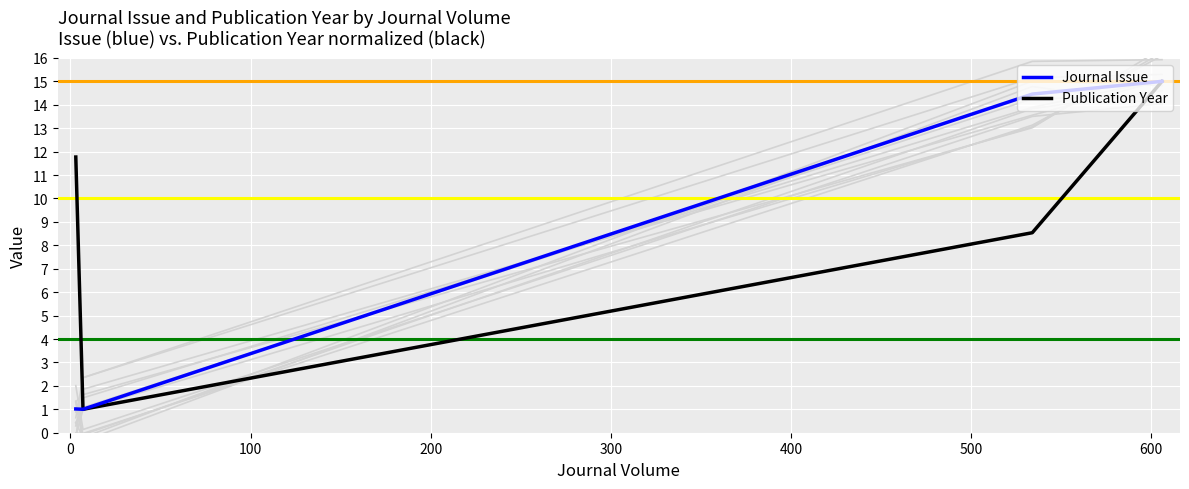

Which series has the largest range (max minus min)?

Journal Issue